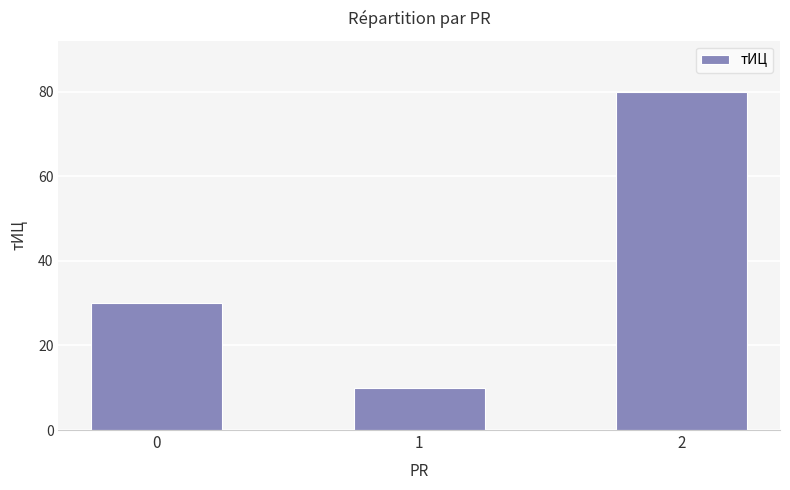

Which category has the lowest value across all series?

1